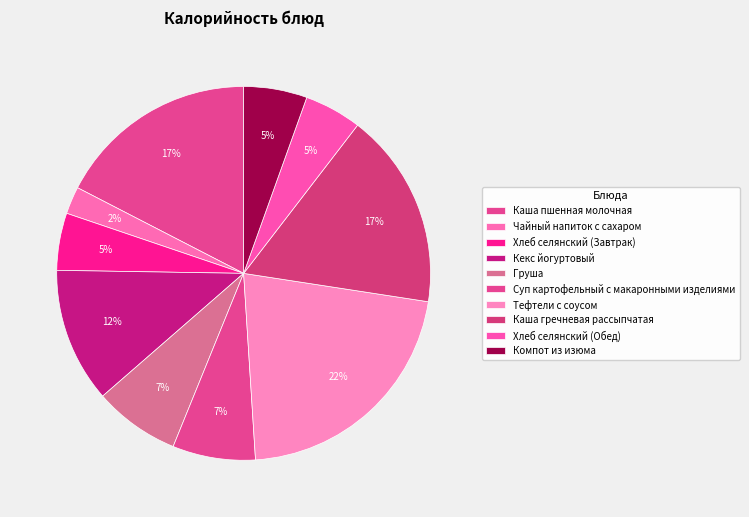

What is the total percentage of Кекс йогуртовый and Компот из изюма?

17.1%